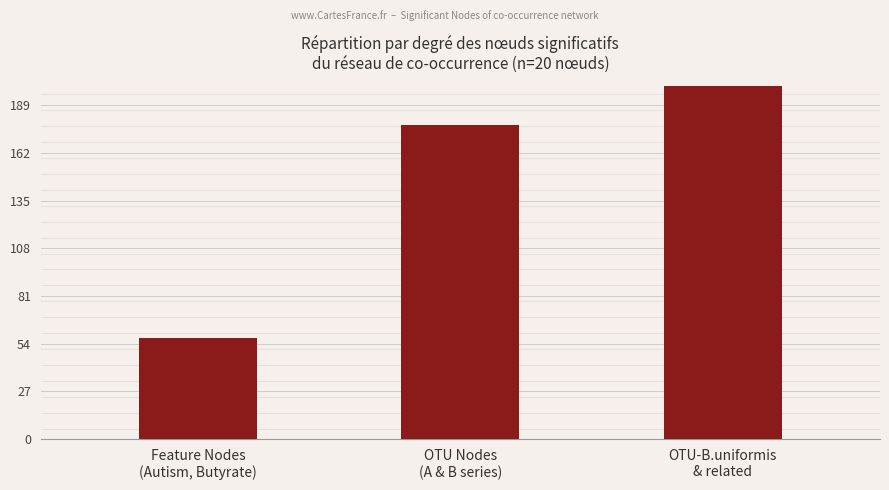

Rank the categories by value from lowest to highest.

Feature Nodes
(Autism, Butyrate), OTU Nodes
(A & B series), OTU-B.uniformis
& related